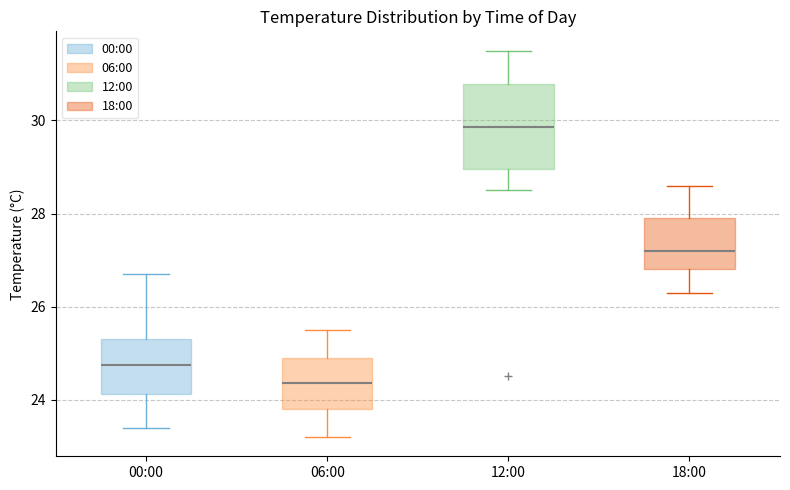

Which box has the highest median line?

12:00